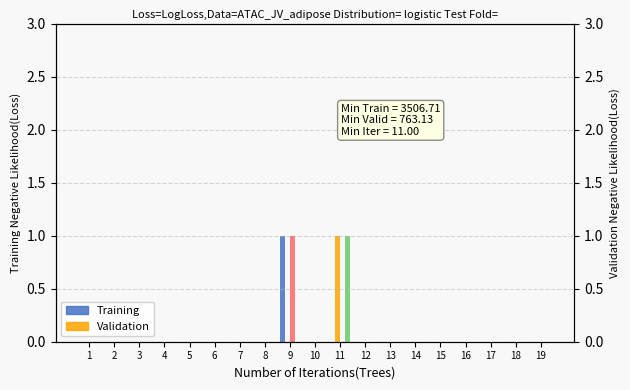

Reading right to left, what are all the values shown in this chart?

col_3: 19=0	18=0	17=0	16=0	15=0	14=0	13=0	12=0	11=0	10=0	9=1	8=0	7=0	6=0	5=0	4=0	3=0	2=0	1=0
col_4: 19=0	18=0	17=0	16=0	15=0	14=0	13=0	12=0	11=1	10=0	9=0	8=0	7=0	6=0	5=0	4=0	3=0	2=0	1=0
col_5: 19=0	18=0	17=0	16=0	15=0	14=0	13=0	12=0	11=0	10=0	9=1	8=0	7=0	6=0	5=0	4=0	3=0	2=0	1=0
col_6: 19=0	18=0	17=0	16=0	15=0	14=0	13=0	12=0	11=1	10=0	9=0	8=0	7=0	6=0	5=0	4=0	3=0	2=0	1=0